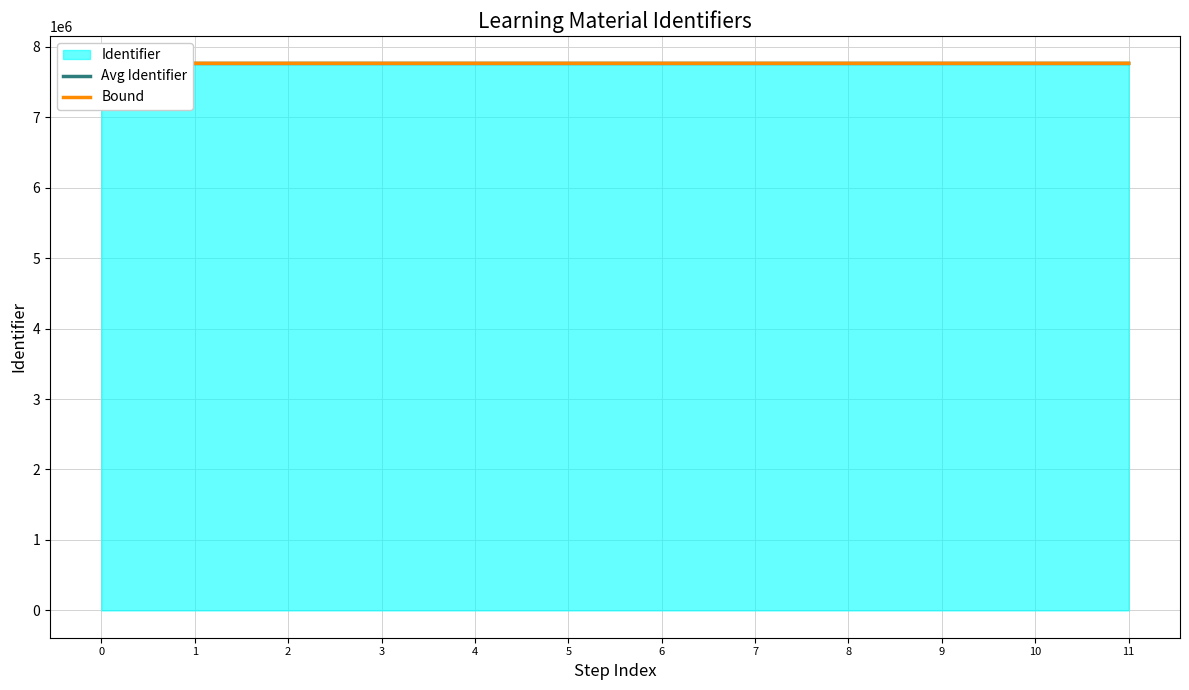

Which series has the largest total across all categories?

Bound